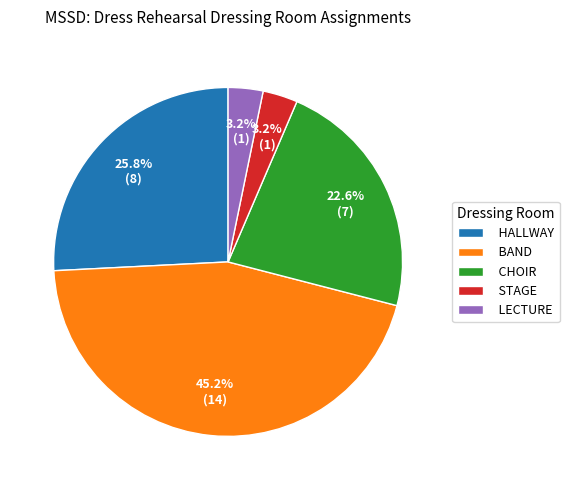

Does any single category account for the majority?

No